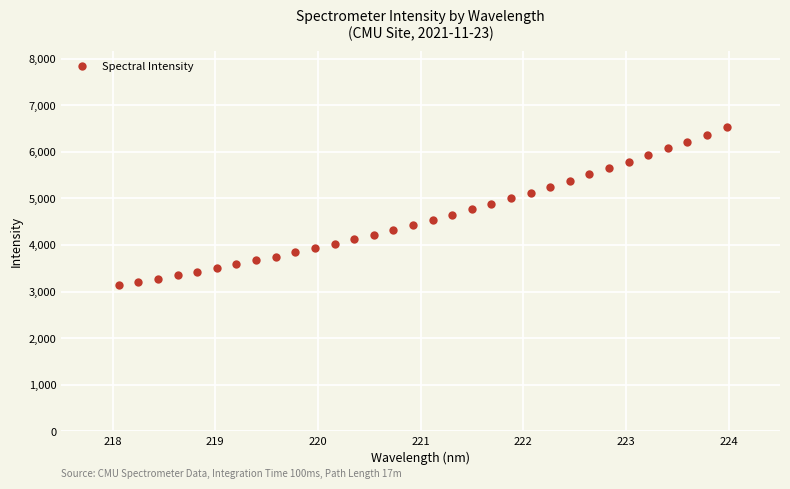

What is the range of Y values (max minus min)?

3378.9